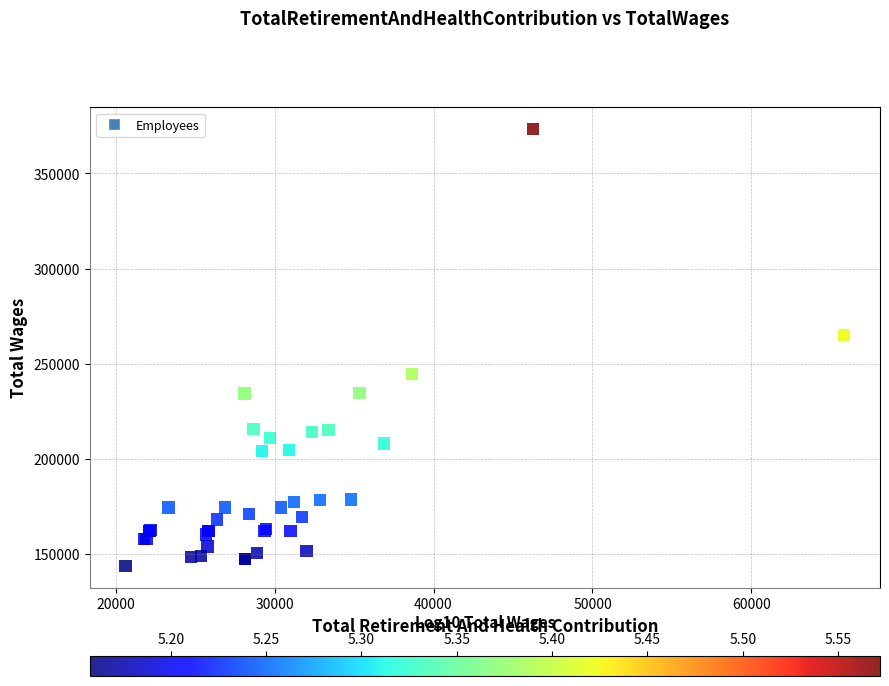

What Y value in the scatter plot is closest to 258482?

264940